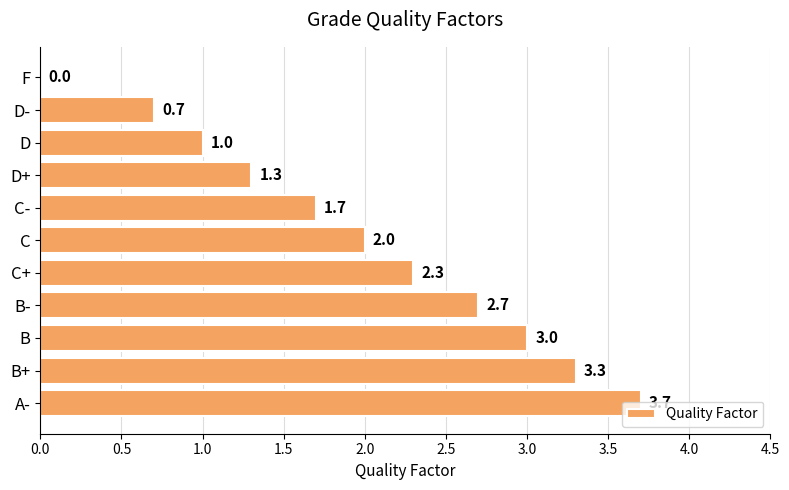

Are the bars horizontal?

Yes